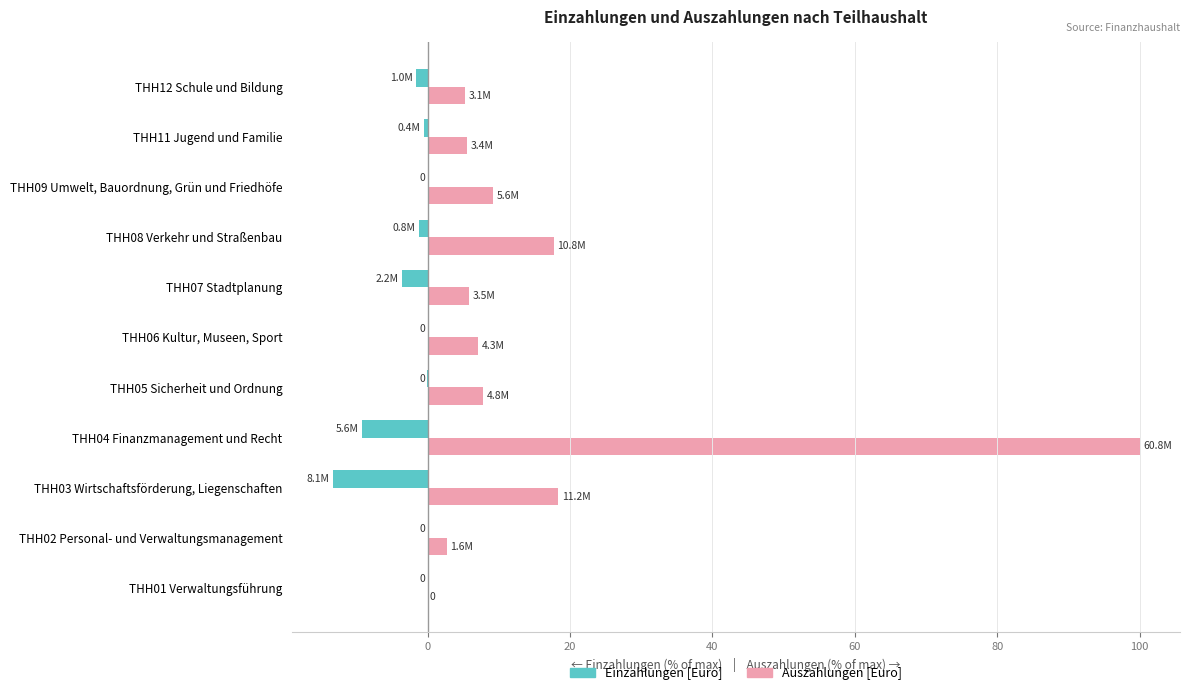

What is the greatest value displayed?

100.0